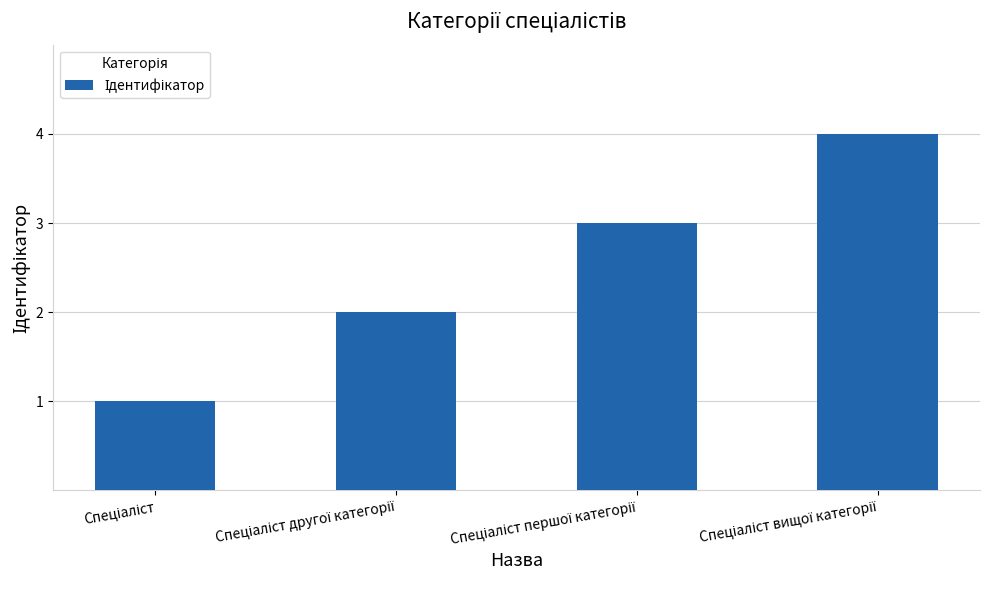

What is the greatest value displayed?

4